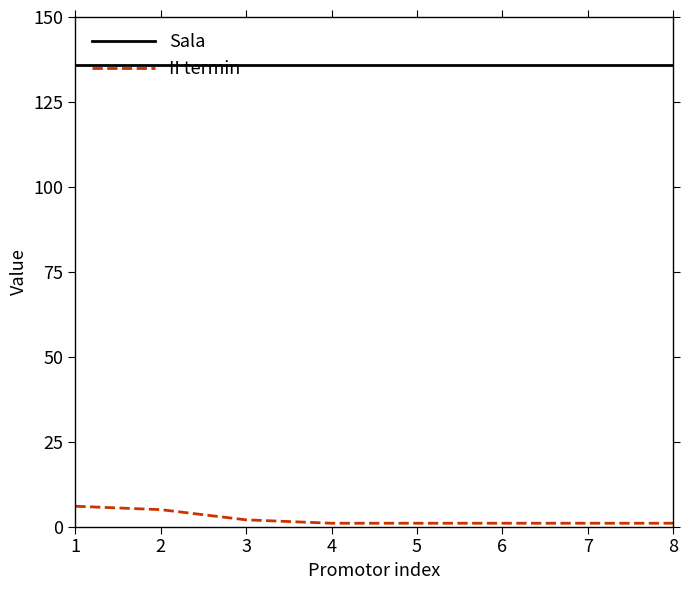

True or false: Sala and II termin cross at least once.

False